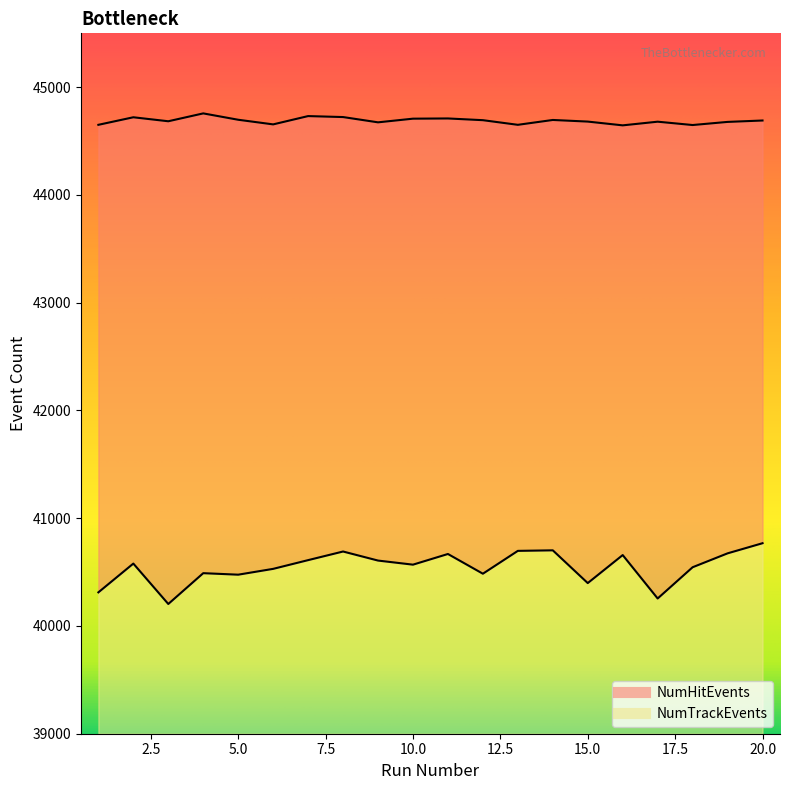

Which category has the highest value across all series?

4